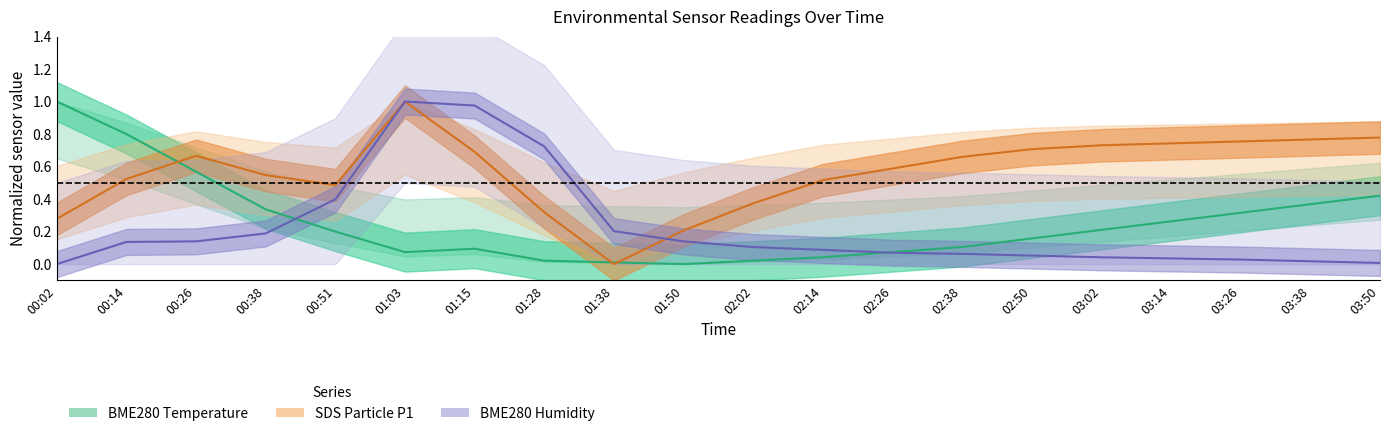

Reading left to right, extract all data points from this chart.

BME280_temperature: 1.0	0.8	0.6	0.3	0.2	0.1	0.1	0.0	0.0	0.0	0.0	0.0	0.1	0.1	0.2	0.2	0.3	0.3	0.4	0.4
BME280_humidity: 0.0	0.1	0.1	0.2	0.4	1.0	1.0	0.7	0.2	0.1	0.1	0.1	0.1	0.1	0.1	0.0	0.0	0.0	0.0	0.0
SDS_P1: 0.3	0.5	0.7	0.5	0.5	1.0	0.7	0.3	0.0	0.2	0.4	0.5	0.6	0.7	0.7	0.7	0.7	0.8	0.8	0.8